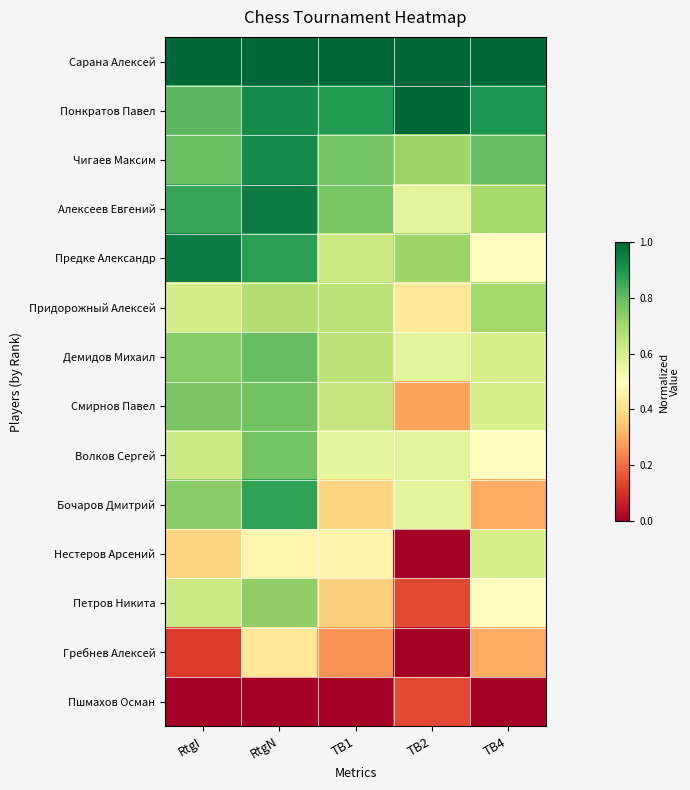

Reading right to left, list all the values displayed in this chart.

Сарана Алексей: TB4=1.0	TB2=1.0	TB1=1.0	RtgN=1.0	RtgI=1.0
Понкратов Павел: TB4=0.9	TB2=1.0	TB1=0.9	RtgN=0.9	RtgI=0.8
Чигаев Максим: TB4=0.8	TB2=0.7	TB1=0.8	RtgN=0.9	RtgI=0.8
Алексеев Евгений: TB4=0.7	TB2=0.6	TB1=0.8	RtgN=1.0	RtgI=0.9
Предке Александр: TB4=0.5	TB2=0.7	TB1=0.6	RtgN=0.9	RtgI=1.0
Придорожный Алексей: TB4=0.7	TB2=0.4	TB1=0.7	RtgN=0.7	RtgI=0.6
Демидов Михаил: TB4=0.6	TB2=0.6	TB1=0.7	RtgN=0.8	RtgI=0.7
Смирнов Павел: TB4=0.6	TB2=0.3	TB1=0.6	RtgN=0.8	RtgI=0.8
Волков Сергей: TB4=0.5	TB2=0.6	TB1=0.6	RtgN=0.8	RtgI=0.6
Бочаров Дмитрий: TB4=0.3	TB2=0.6	TB1=0.4	RtgN=0.9	RtgI=0.7
Нестеров Арсений: TB4=0.6	TB2=0.0	TB1=0.5	RtgN=0.5	RtgI=0.4
Петров Никита: TB4=0.5	TB2=0.1	TB1=0.4	RtgN=0.7	RtgI=0.6
Гребнев Алексей: TB4=0.3	TB2=0.0	TB1=0.3	RtgN=0.4	RtgI=0.1
Пшмахов Осман: TB4=0.0	TB2=0.1	TB1=0.0	RtgN=0.0	RtgI=0.0